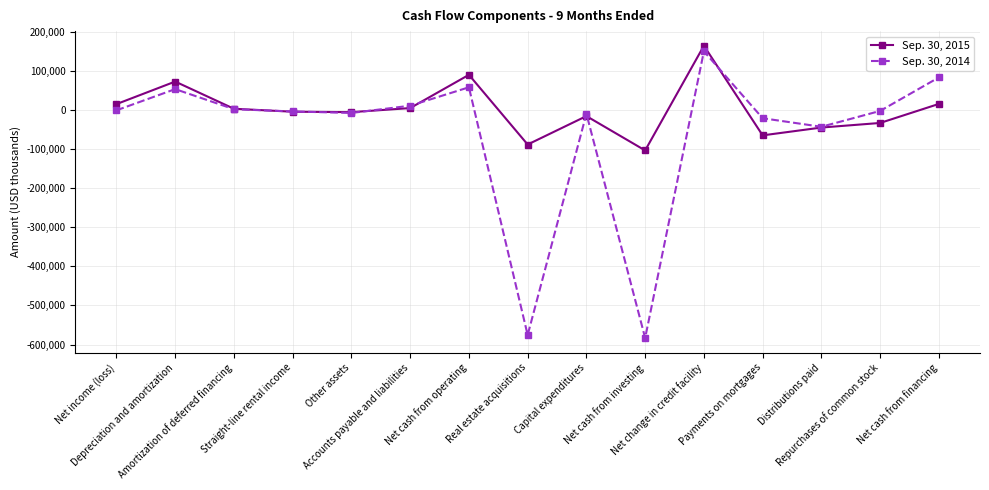

What is the value of the Sep. 30, 2015 point at the 13th from the left?

-44291